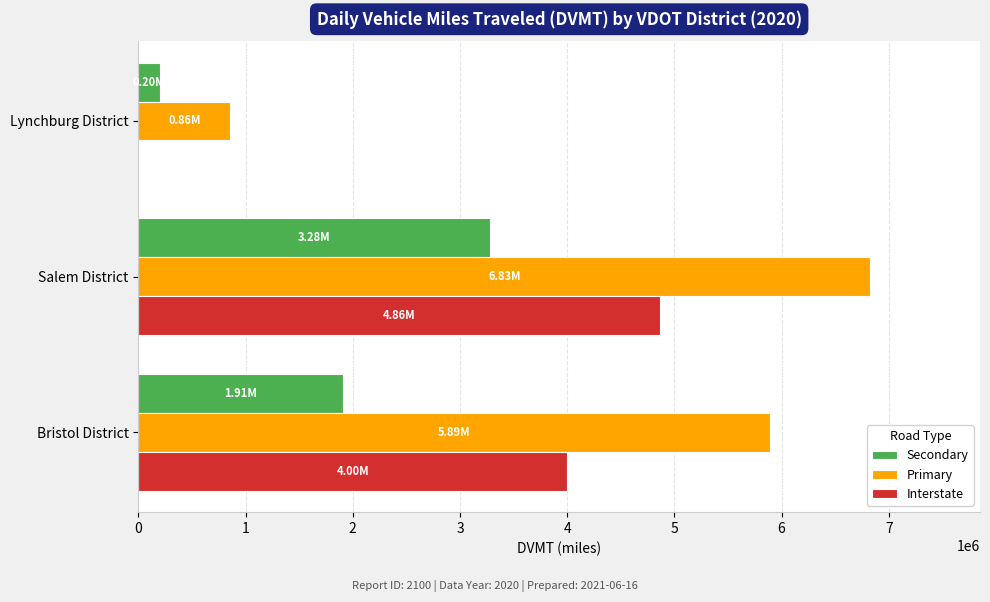

Which category has the highest value across all series?

Salem District